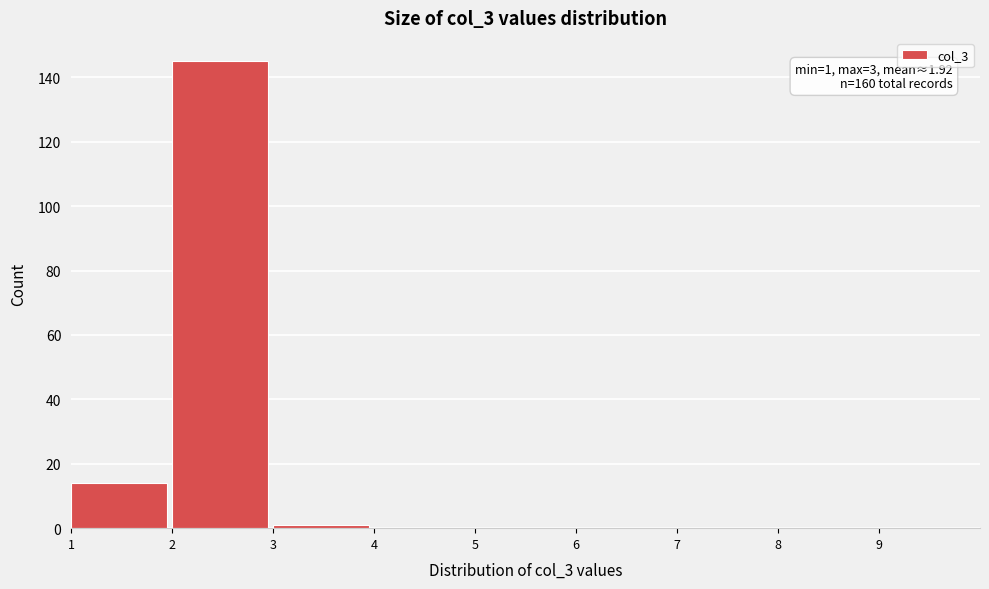

Over which range of the x-axis is the bar tallest?

2 to 3